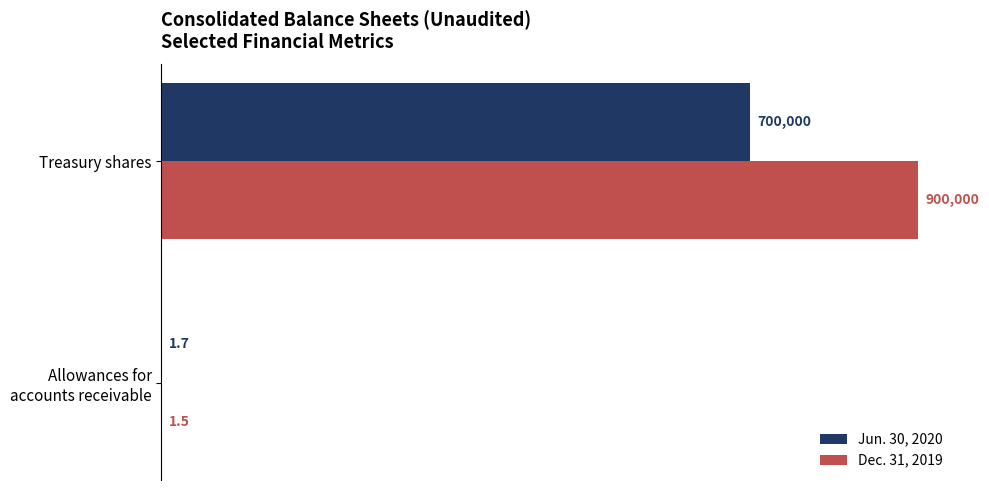

The Jun. 30, 2020 series shows 310161.5 at Treasury shares. True or false?

False